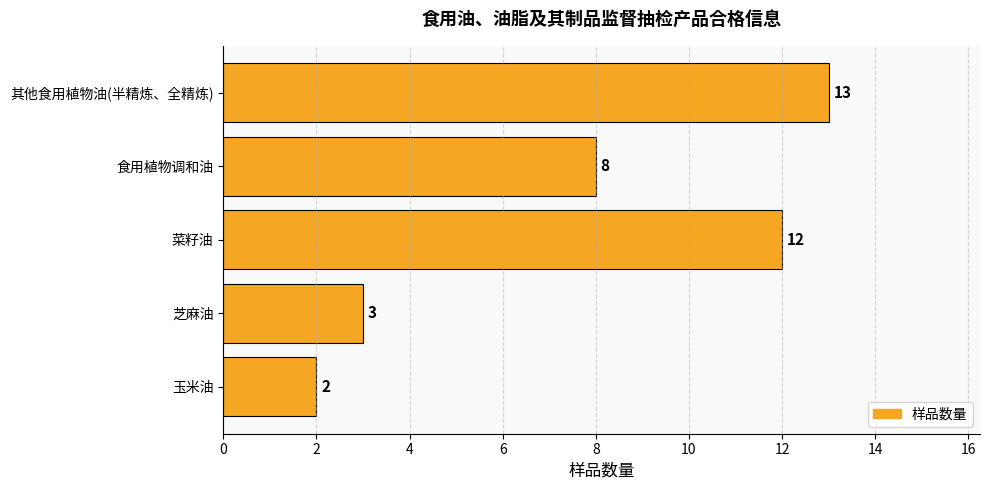

Reading top to bottom, what are all the values shown in this chart?

其他食用植物油(半精炼、全精炼)=13	食用植物调和油=8	菜籽油=12	芝麻油=3	玉米油=2